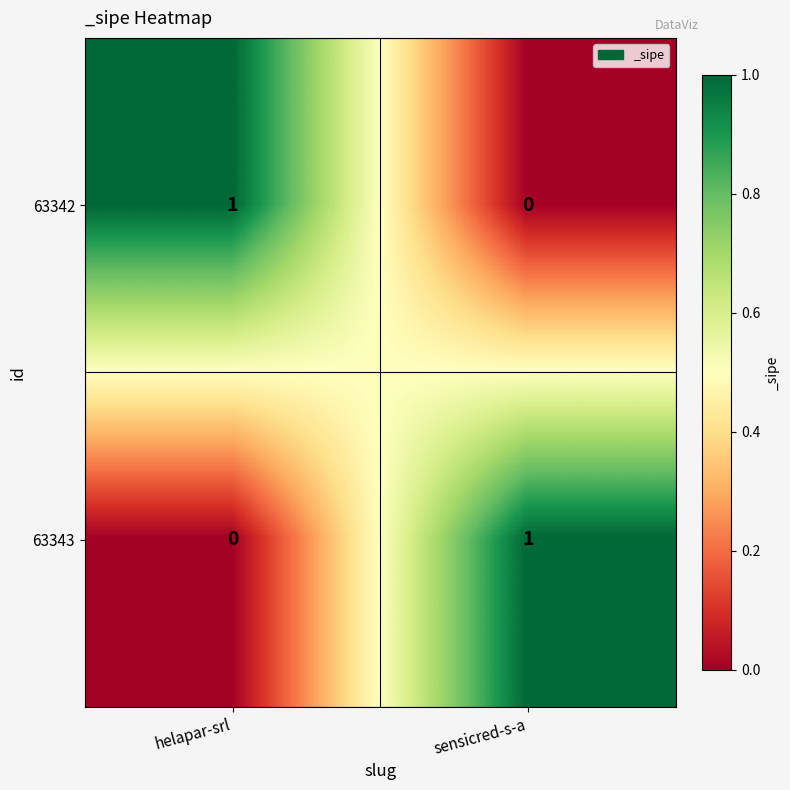

Rank the categories by 63343 value from lowest to highest.

helapar-srl, sensicred-s-a